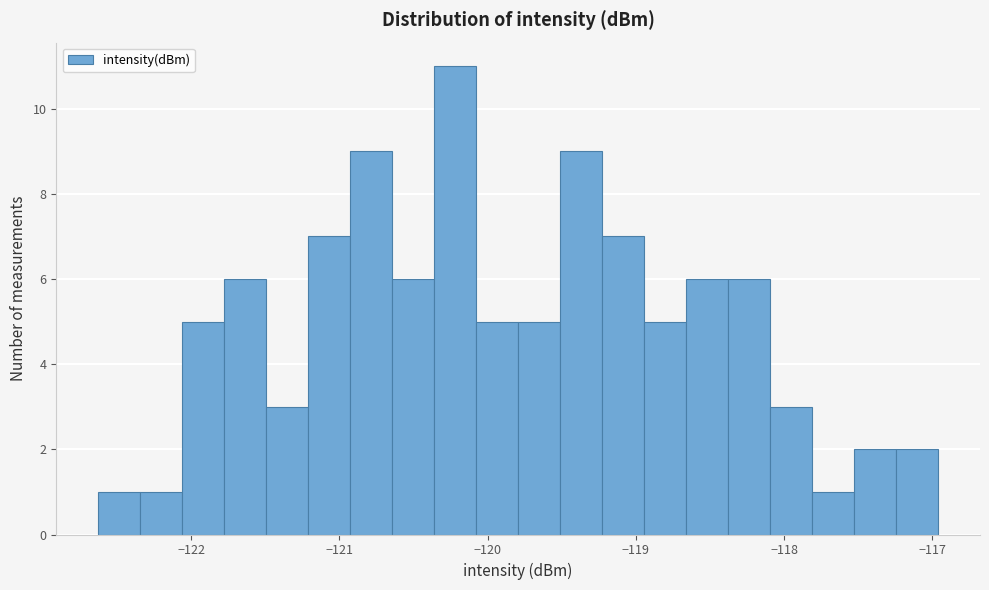

Read against the x-axis, roughly where is the centre of the tallest bar?

-120.2